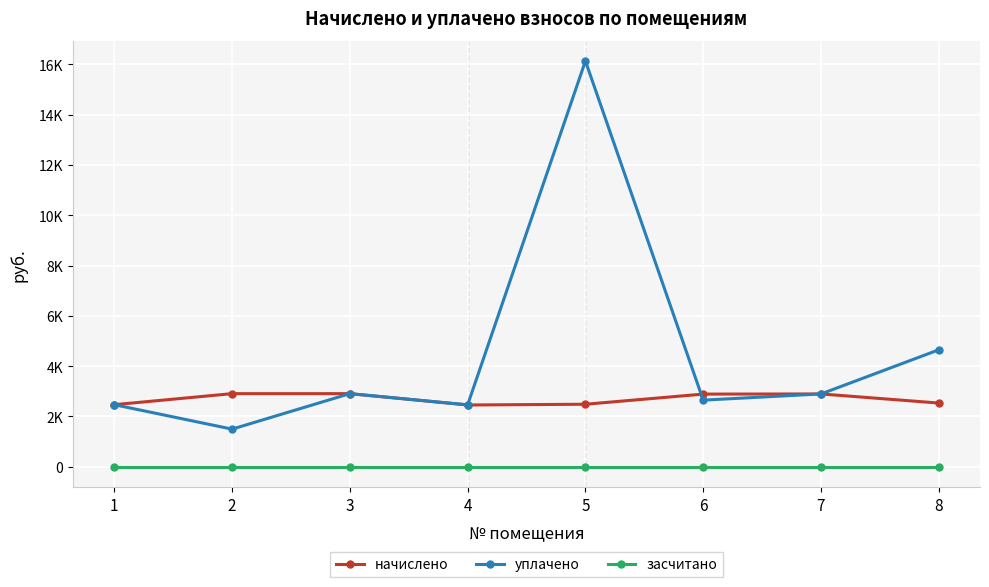

True or false: уплачено and засчитано cross at least once.

False